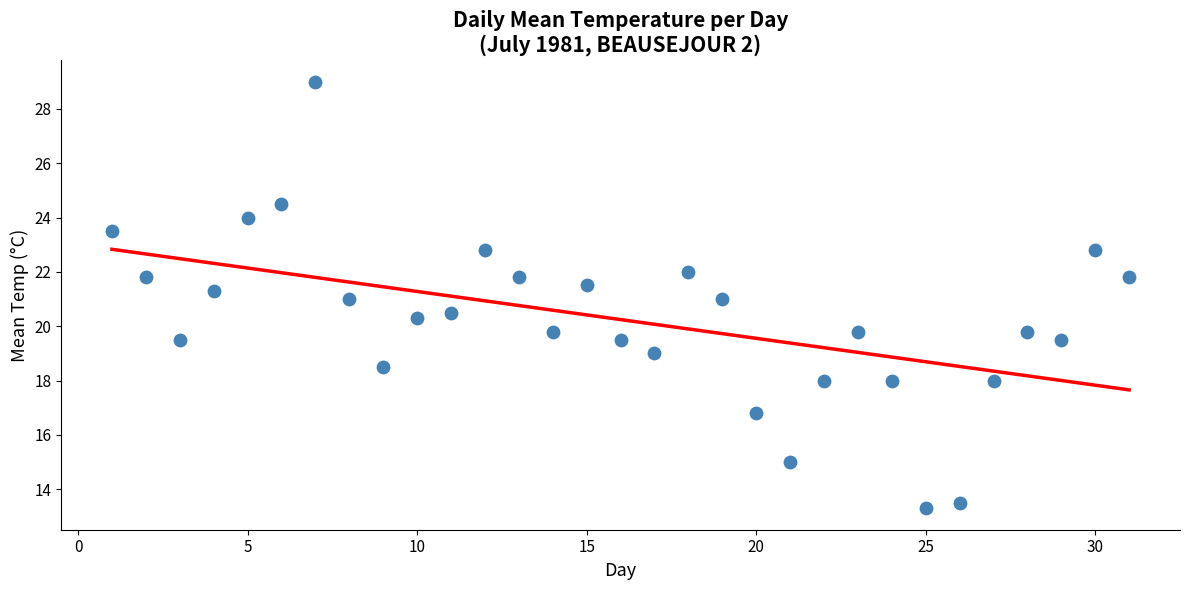

What is the range of X values (max minus min)?

30.0